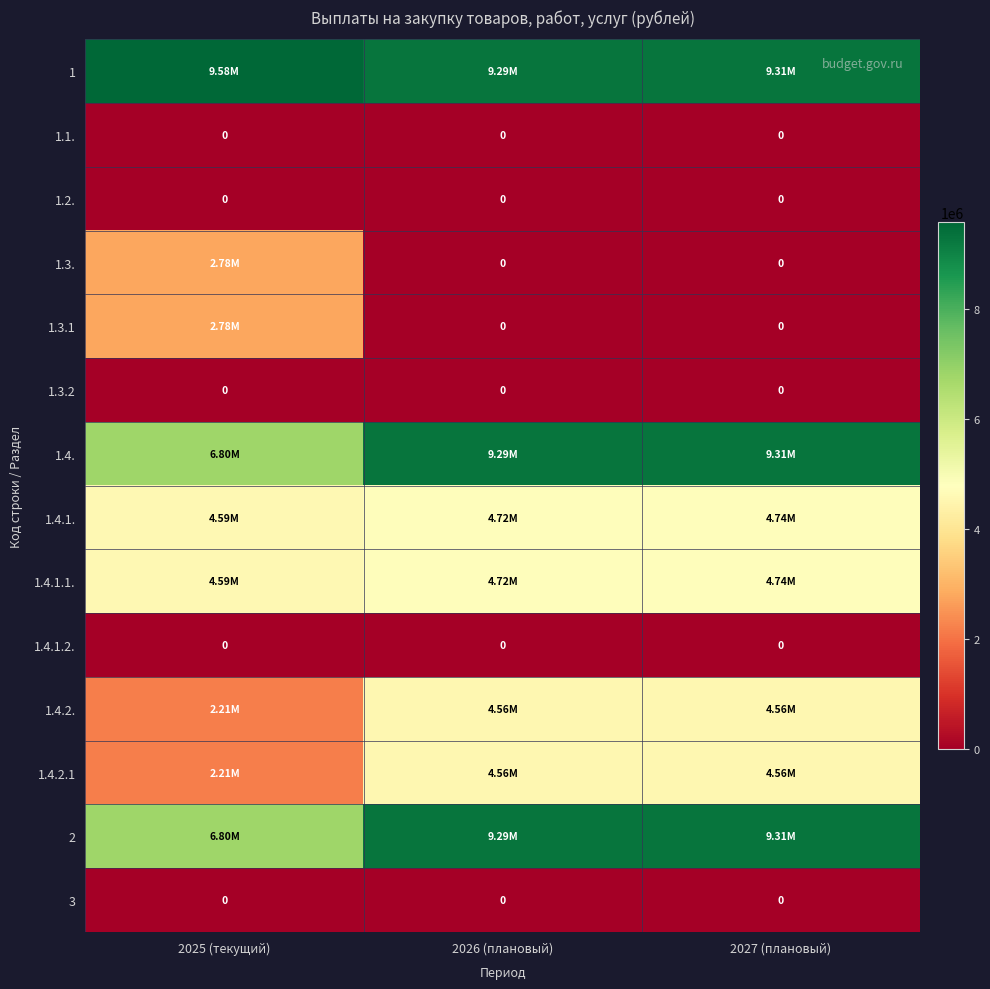

Rank the series by their maximum value, from lowest to highest.

1.1., 1.2., 1.3.2, 1.4.1.2., 3, 1.3., 1.3.1, 1.4.2., 1.4.2.1, 1.4.1., 1.4.1.1., 1.4., 2, 1